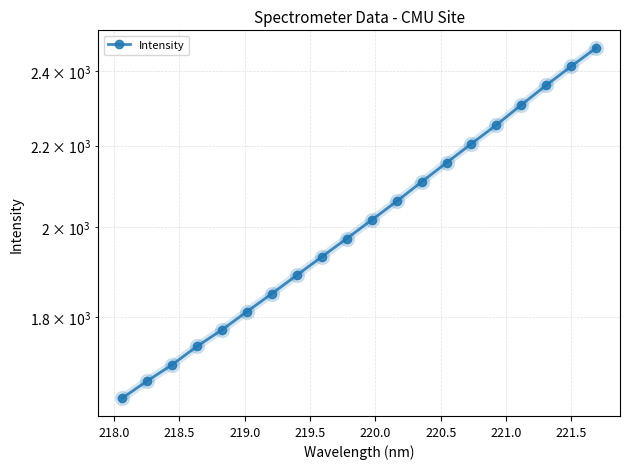

What is the greatest value displayed?

2467.3